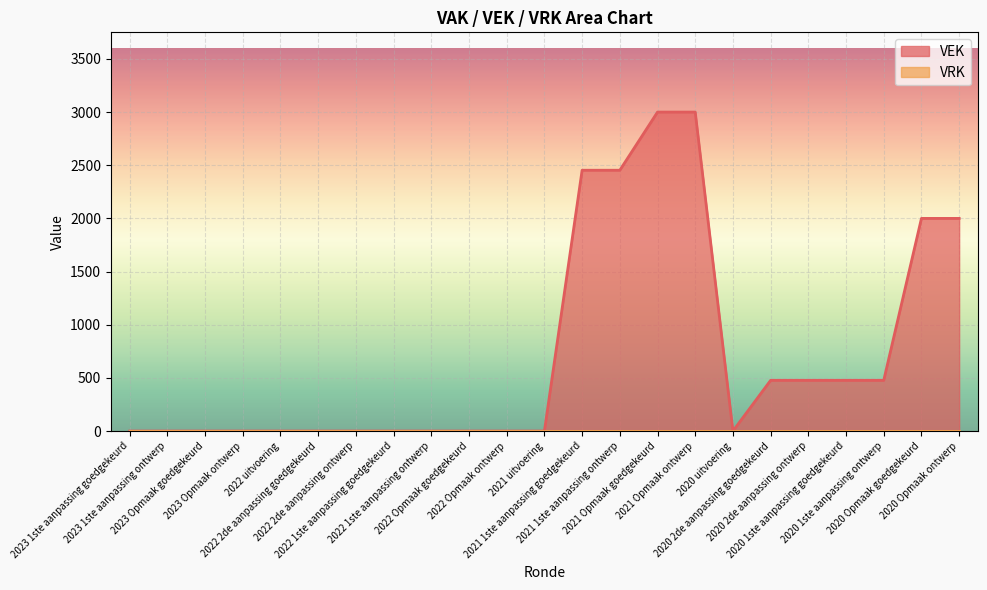

Reading left to right, extract all data points from this chart.

0	0	0	0	0	0	0	0	0	0	0	0	2453	2453	3000	3000	0	477	477	477	477	2000	2000